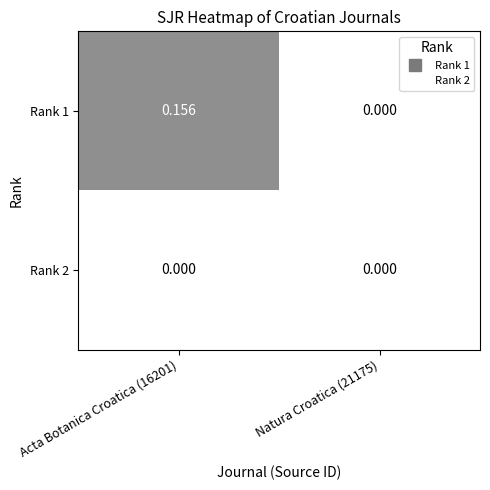

Reading right to left, transcribe all the data shown in this chart.

Rank 1: Natura Croatica (21175)=0.0	Acta Botanica Croatica (16201)=0.2
Rank 2: Natura Croatica (21175)=0.0	Acta Botanica Croatica (16201)=0.0